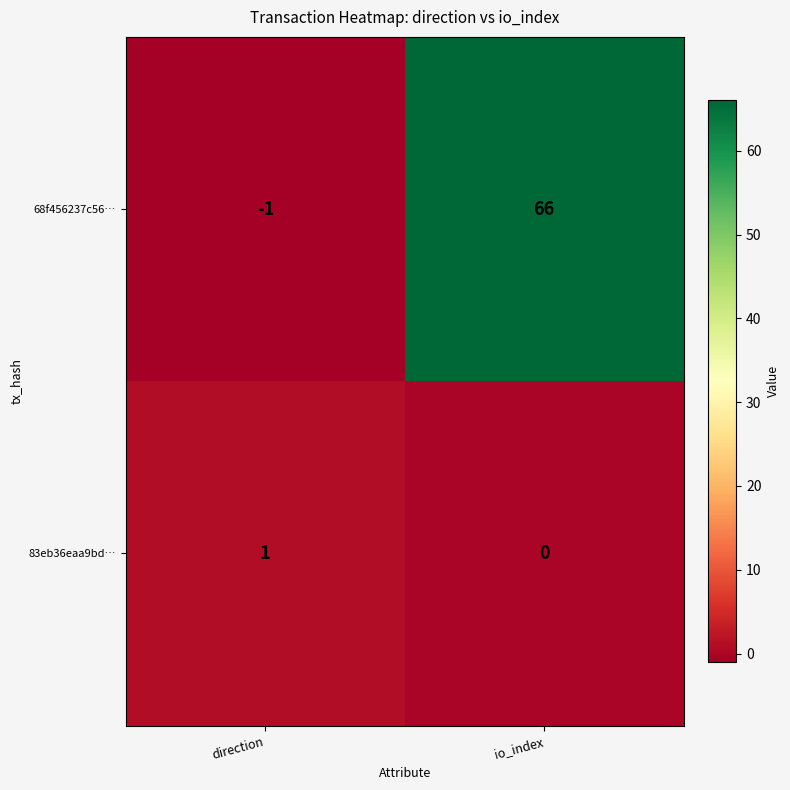

Reading right to left, transcribe all the data shown in this chart.

68f456237c56…: 66	-1
83eb36eaa9bd…: 0	1